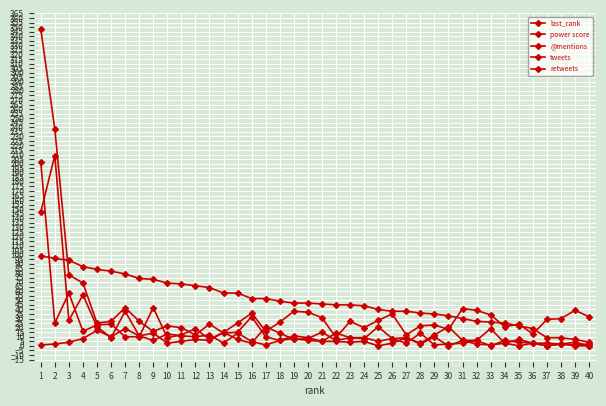

Is this an area chart (filled region under the line)?

No